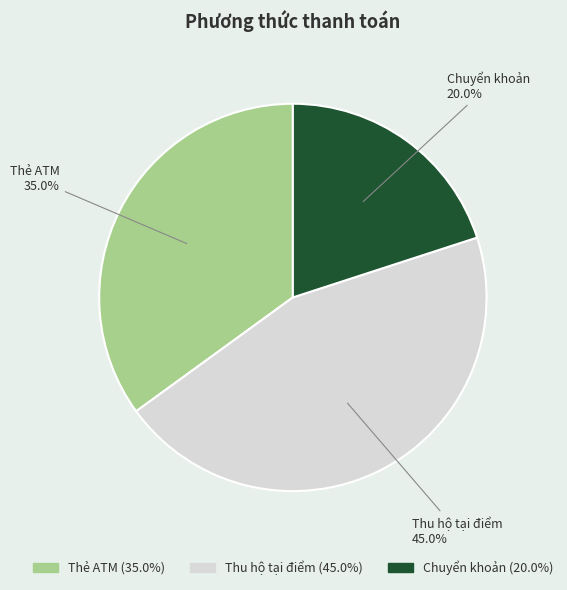

Rank the categories by value from lowest to highest.

Chuyển khoản, Thẻ ATM, Thu hộ tại điểm